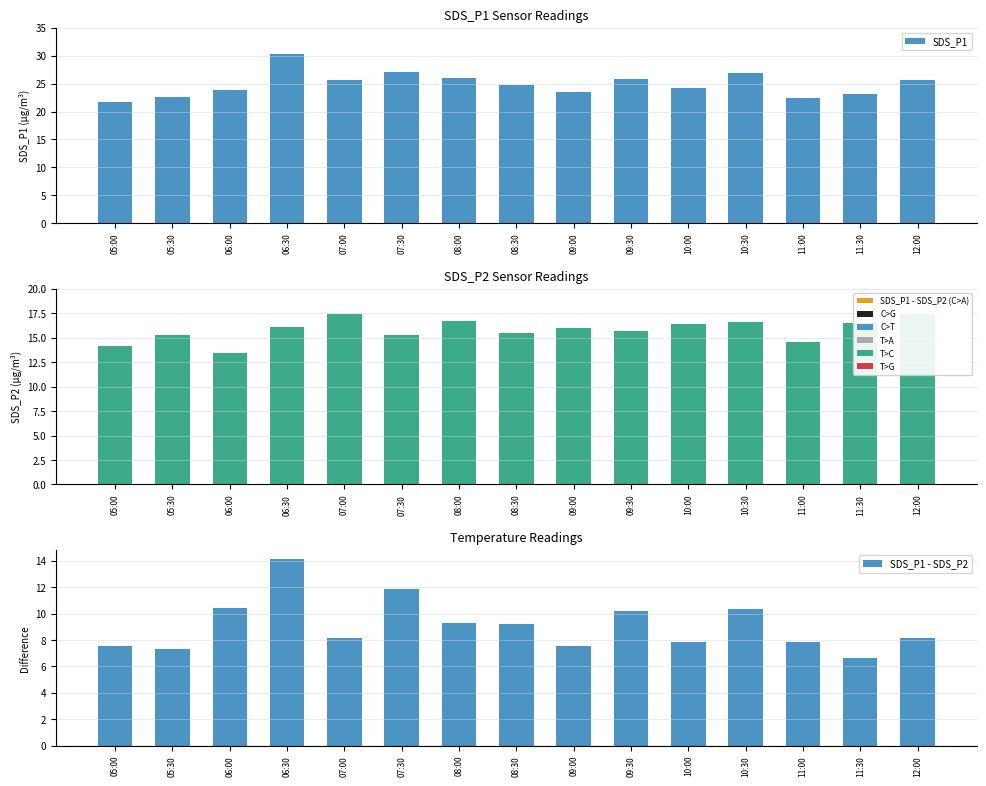

At which label does SDS_P1 first exceed 24?

06:30